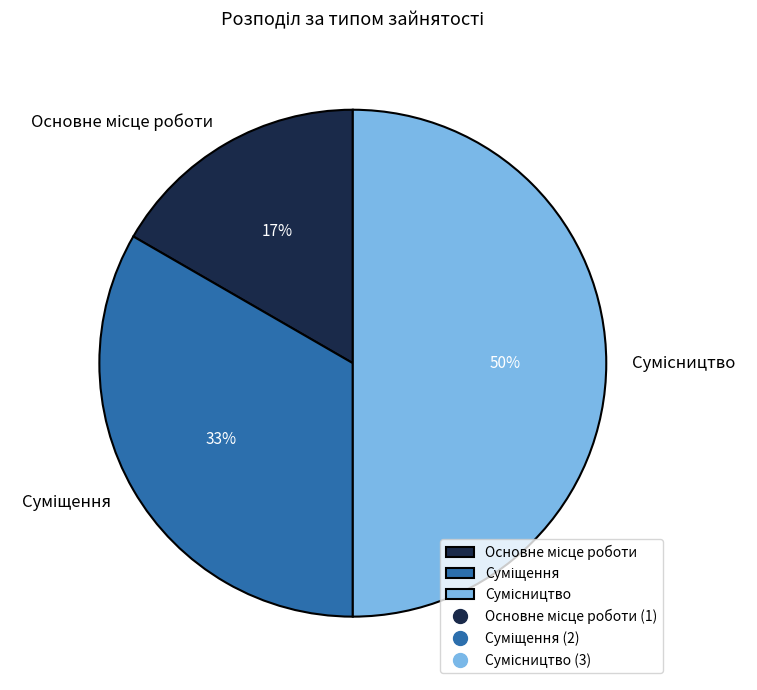

To the nearest percent, what is the average slice percentage?

33%